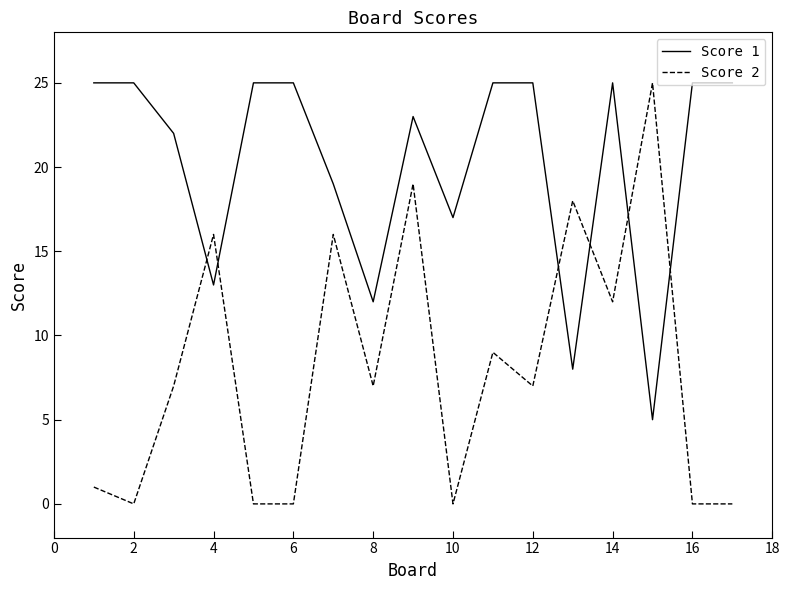

Reading left to right, transcribe all the data shown in this chart.

Score 1: 25	25	22	13	25	25	19	12	23	17	25	25	8	25	5	25	25
Score 2: 1	0	7	16	0	0	16	7	19	0	9	7	18	12	25	0	0